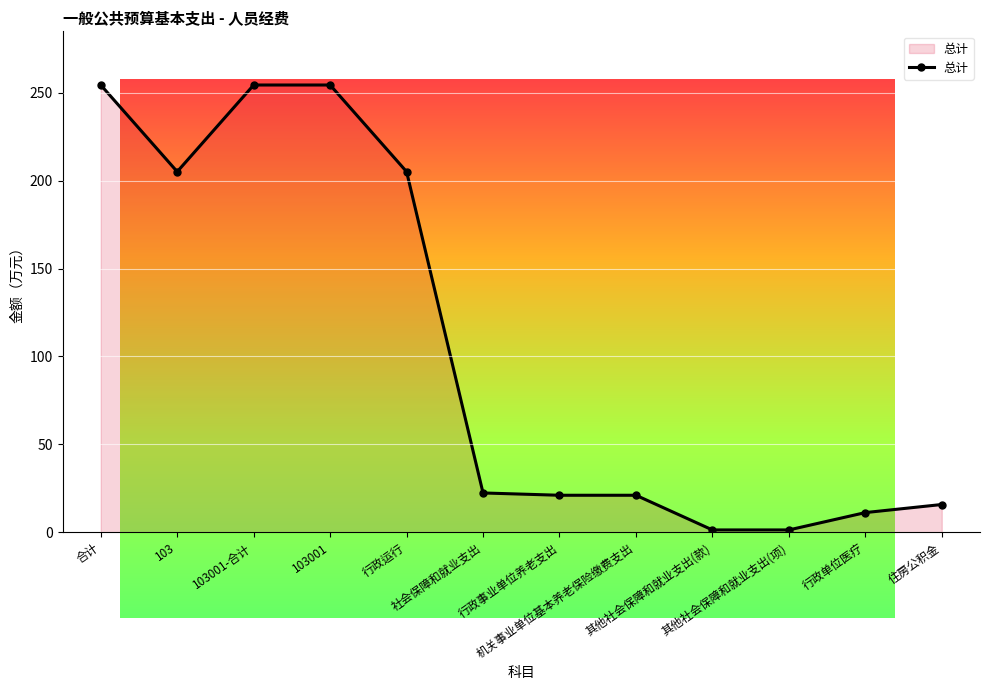

Reading left to right, extract all data points from this chart.

254.4	205.1	254.4	254.4	205.1	22.4	21.0	21.0	1.3	1.3	11.2	15.8